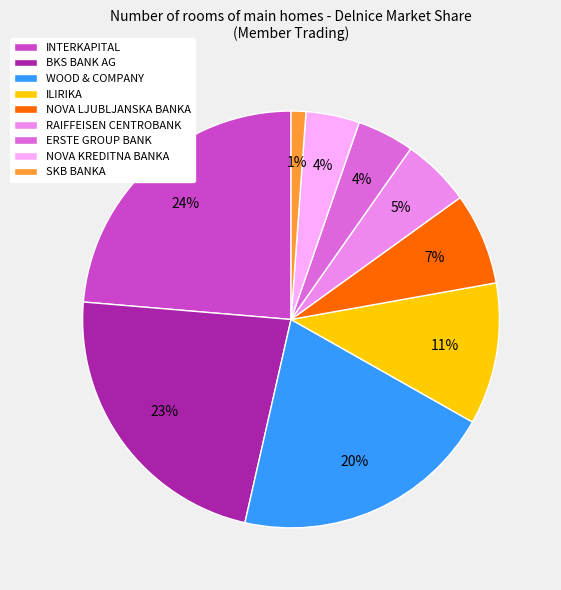

Which slice is the largest?

INTERKAPITAL